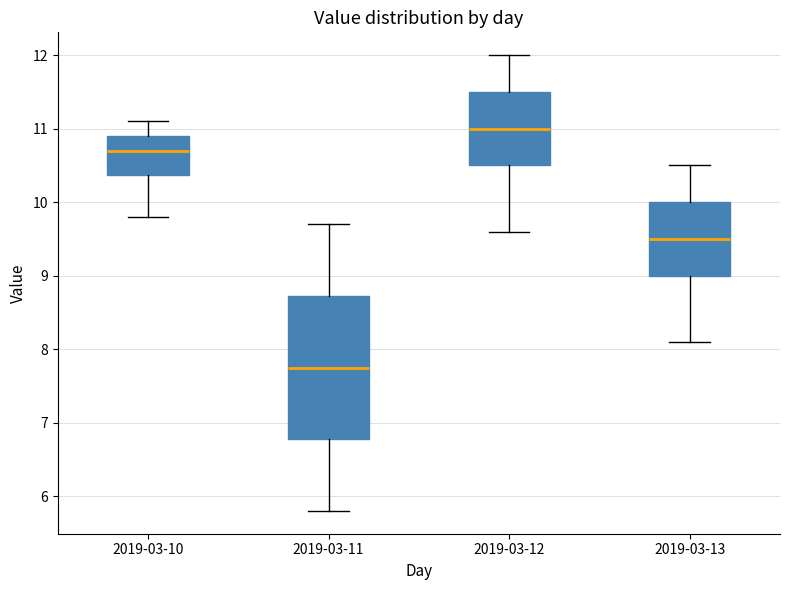

Which box is the tallest, from its lower edge to its upper edge?

2019-03-11